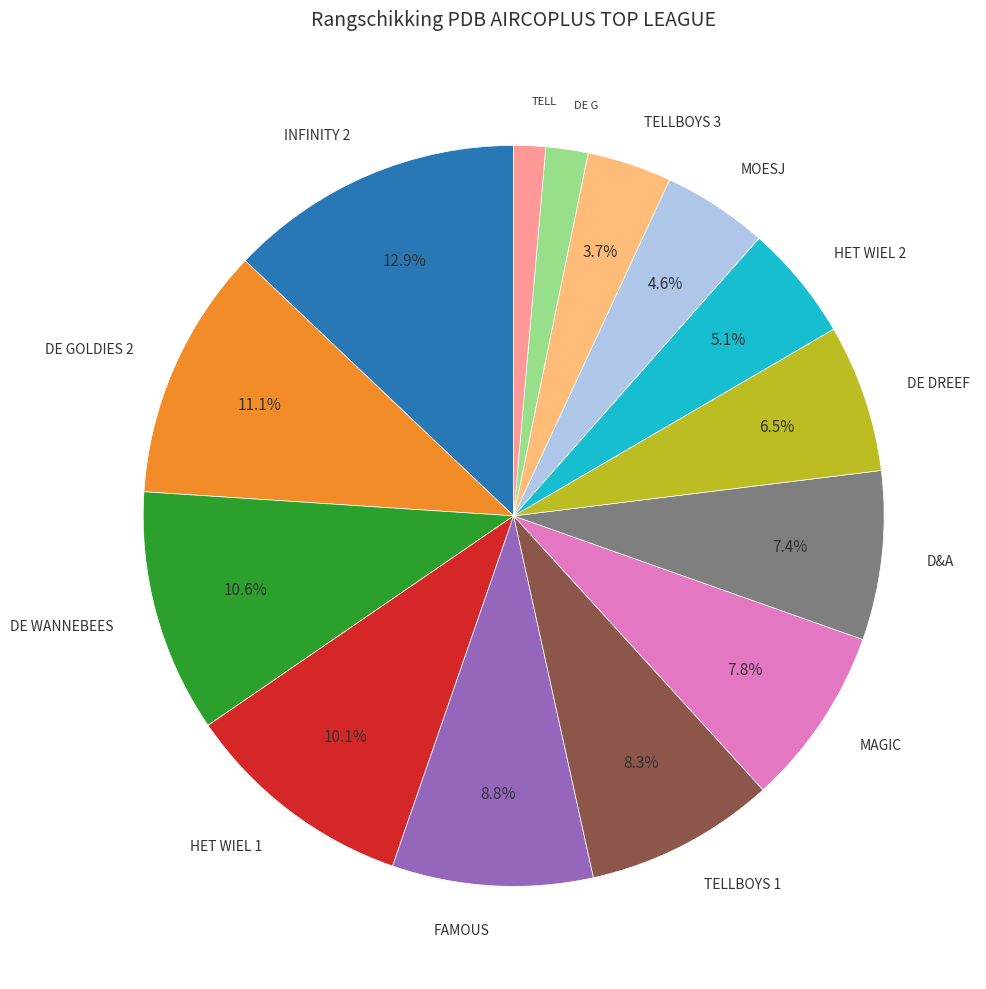

Is there any slice that represents more than half of the pie?

No